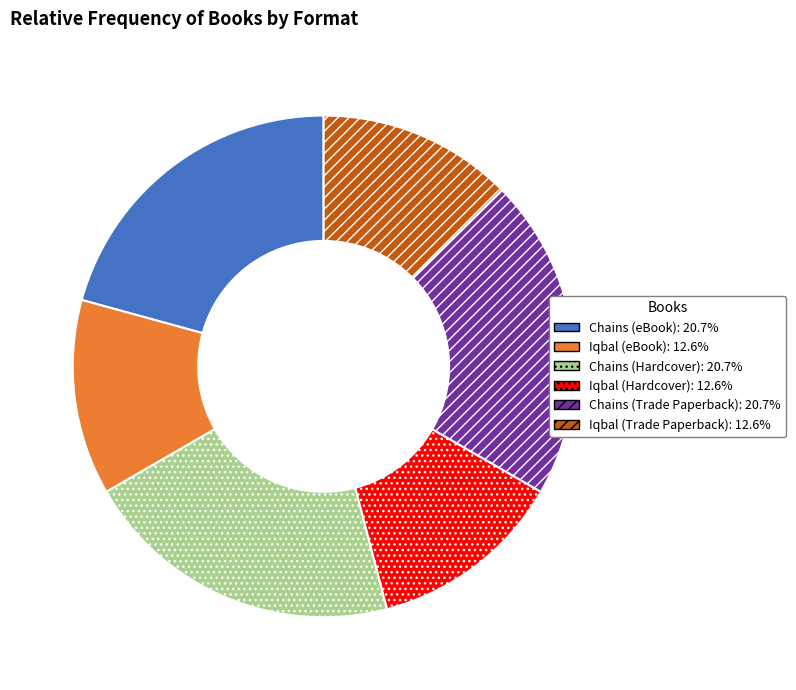

Count the number of slices in the pie.

6